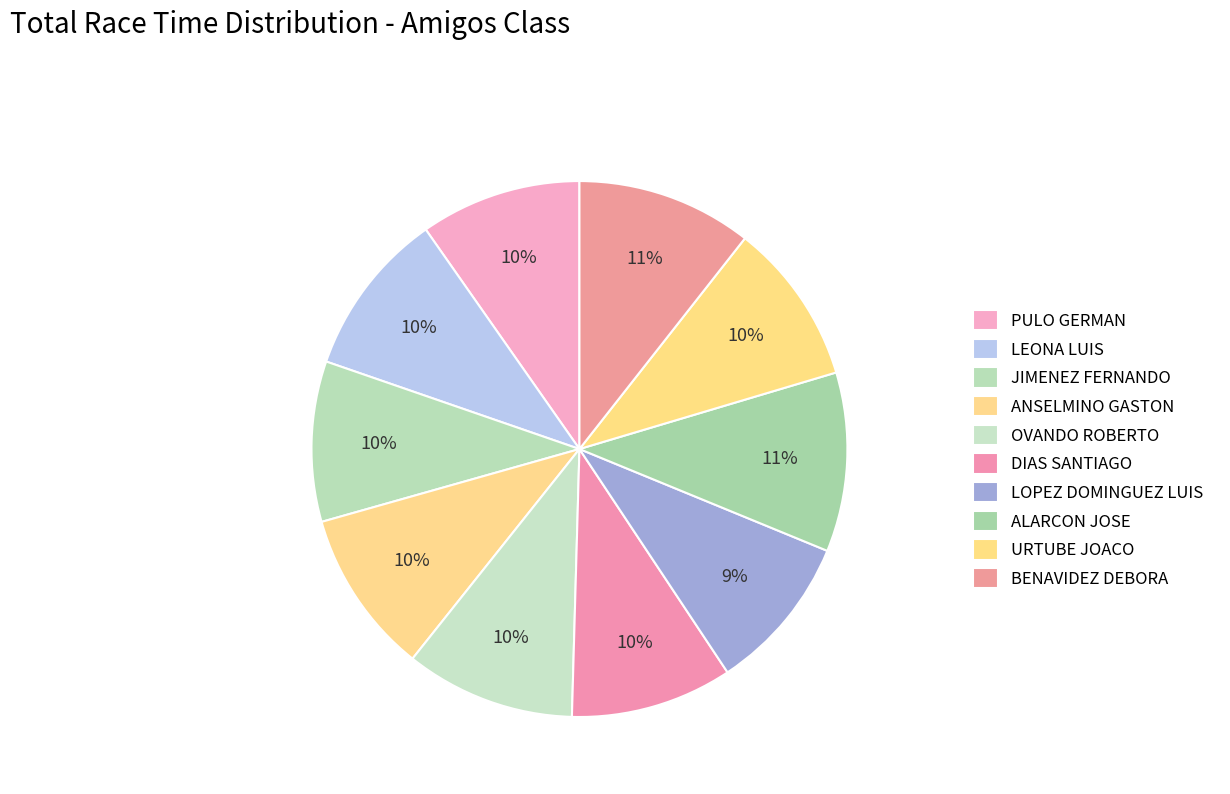

Is there any slice that represents more than half of the pie?

No